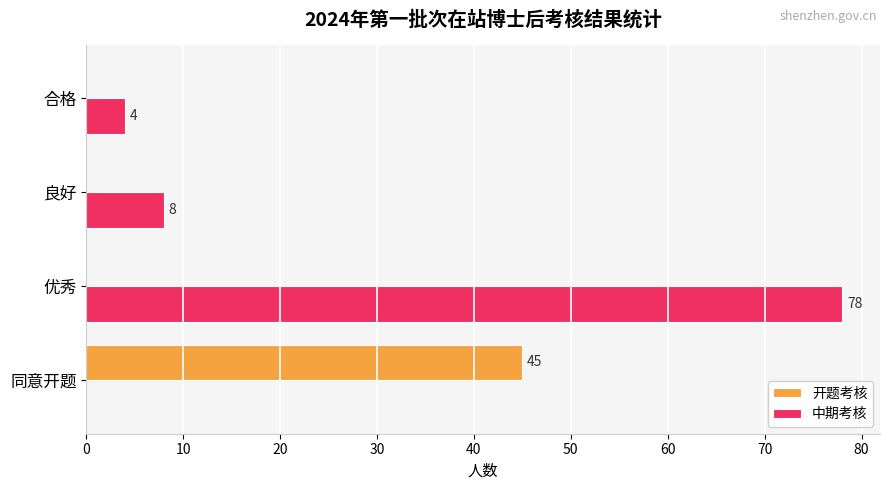

Count the number of categories in the chart.

4